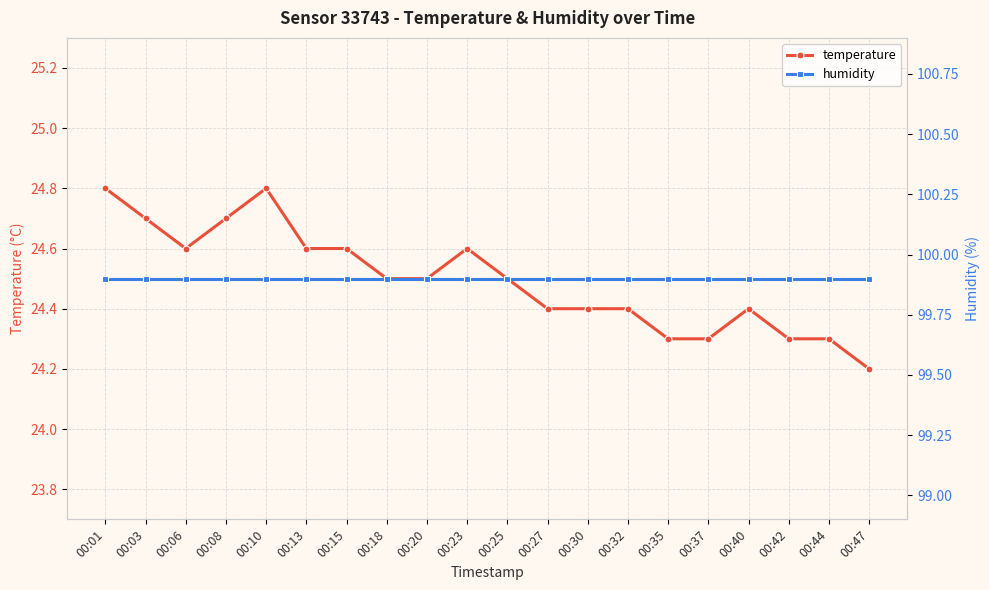

Reading left to right, transcribe all the data shown in this chart.

temperature: 00:01=24.8	00:03=24.7	00:06=24.6	00:08=24.7	00:10=24.8	00:13=24.6	00:15=24.6	00:18=24.5	00:20=24.5	00:23=24.6	00:25=24.5	00:27=24.4	00:30=24.4	00:32=24.4	00:35=24.3	00:37=24.3	00:40=24.4	00:42=24.3	00:44=24.3	00:47=24.2
humidity: 00:01=99.9	00:03=99.9	00:06=99.9	00:08=99.9	00:10=99.9	00:13=99.9	00:15=99.9	00:18=99.9	00:20=99.9	00:23=99.9	00:25=99.9	00:27=99.9	00:30=99.9	00:32=99.9	00:35=99.9	00:37=99.9	00:40=99.9	00:42=99.9	00:44=99.9	00:47=99.9